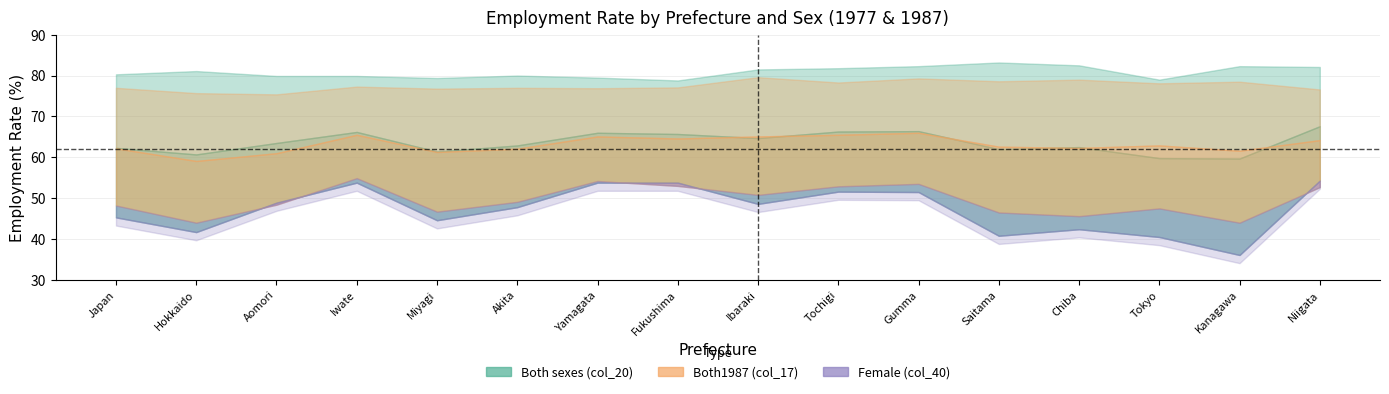

At which category does Female (col_40) reach its first local valley?

Hokkaido